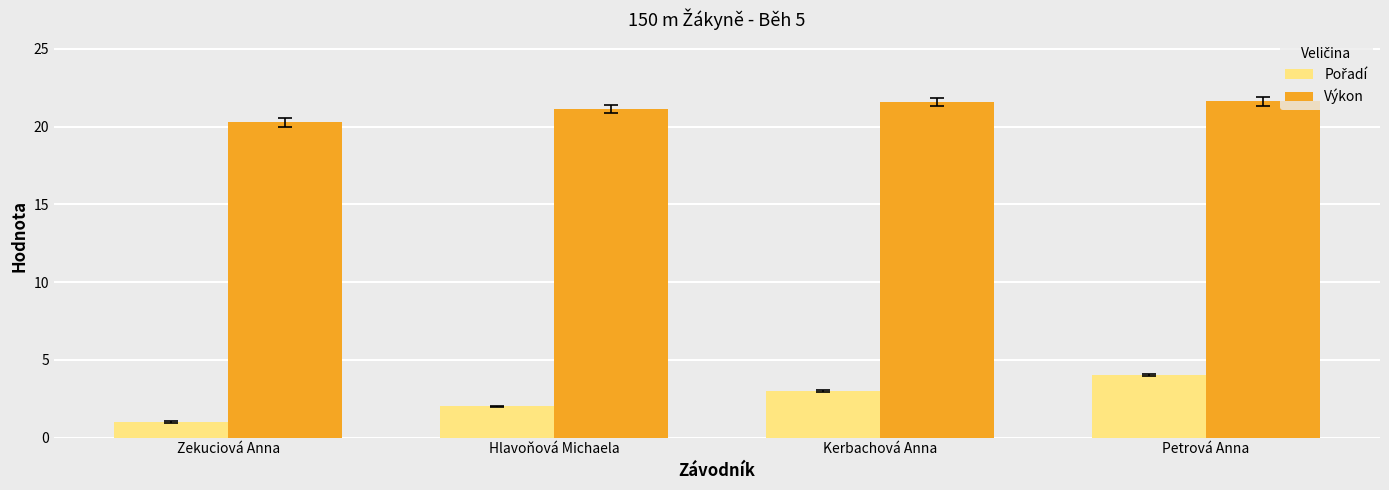

Where is Výkon nearest to the value 20?

Zekuciová Anna